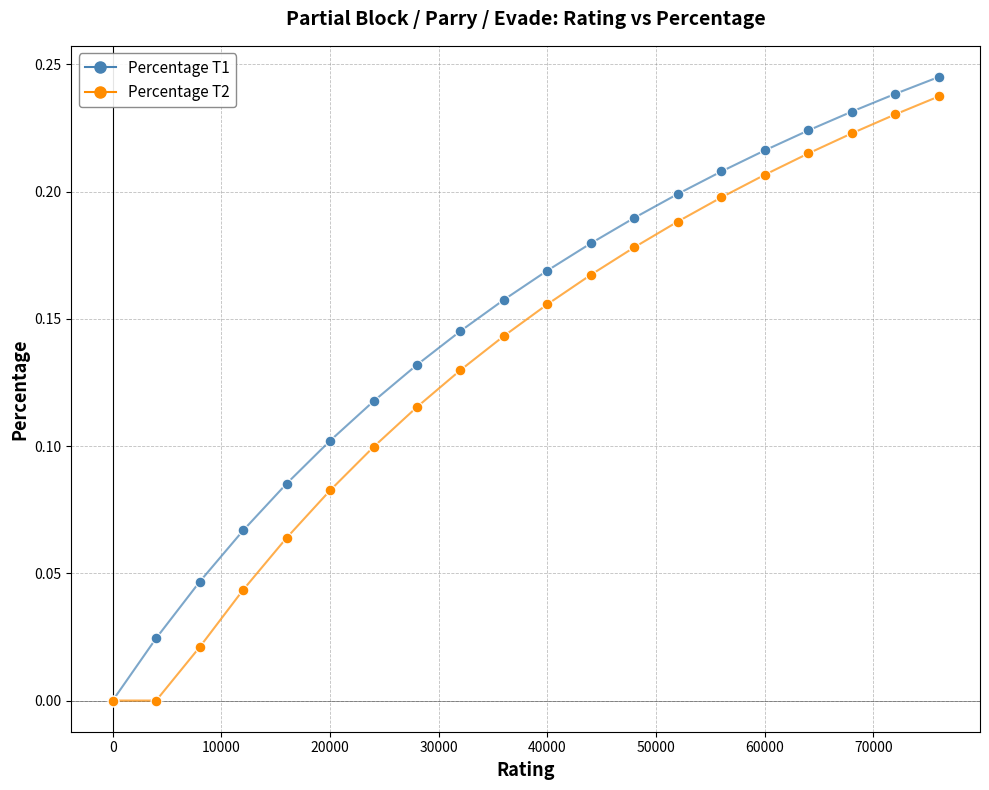

What are all the series names shown in the legend?

Percentage T1, Percentage T2